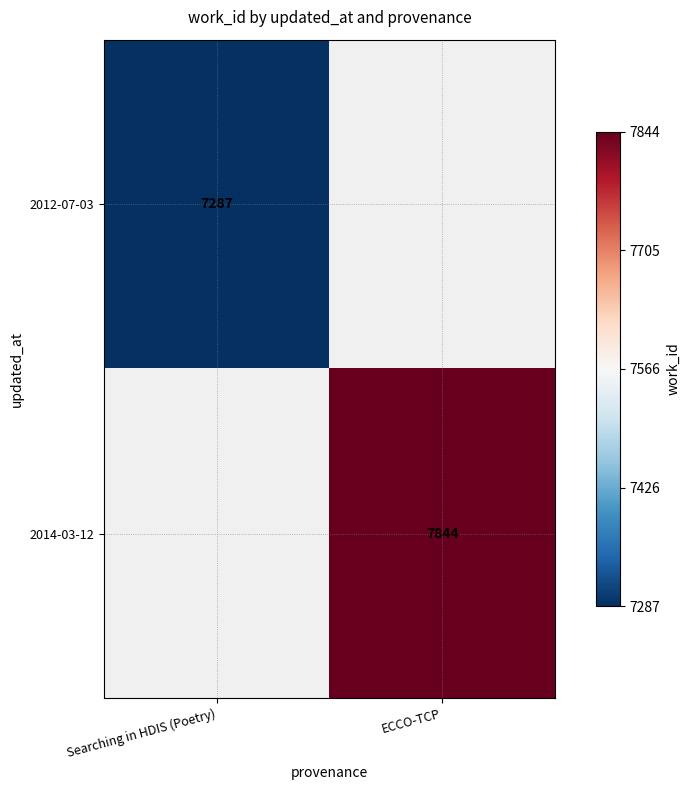

Rank the series by their maximum value, from lowest to highest.

2012-07-03, 2014-03-12